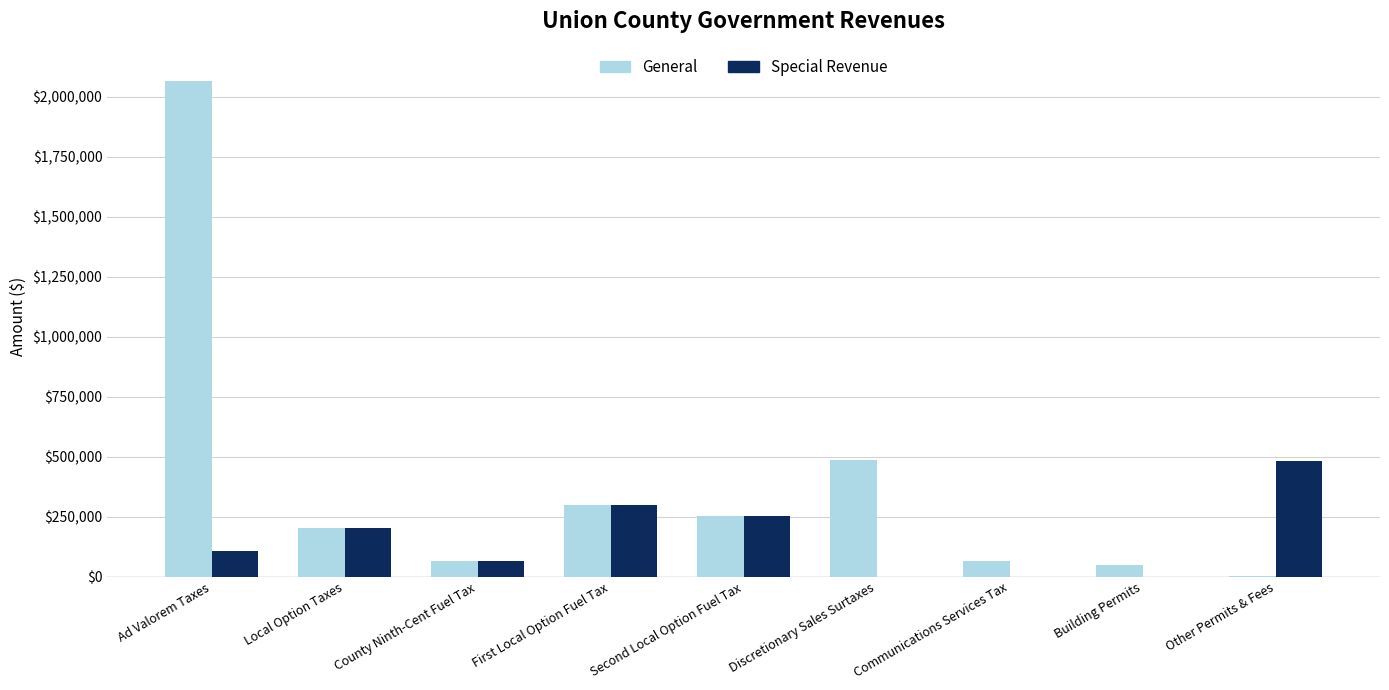

What is the total value across all series at County Ninth-Cent Fuel Tax?

130590